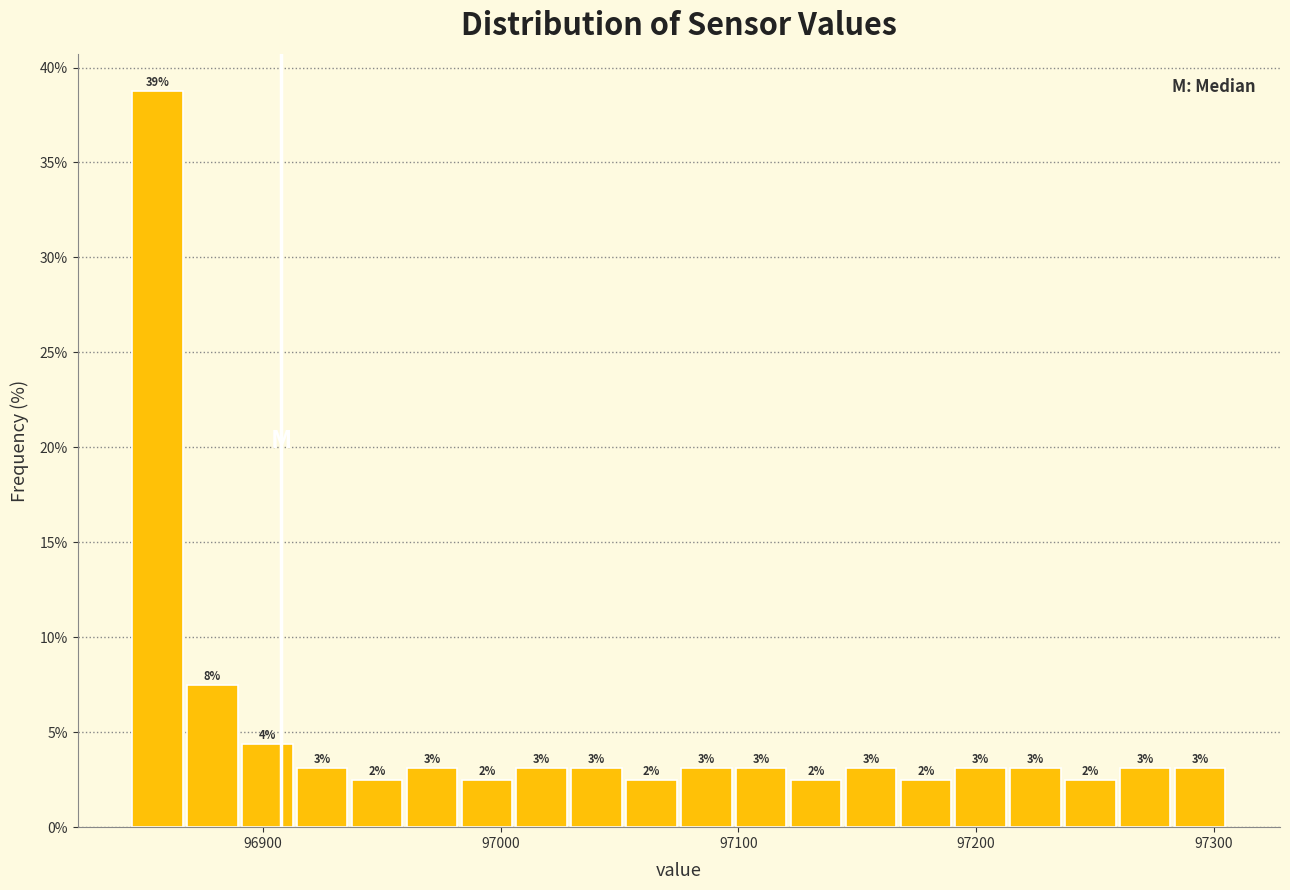

Around what value on the x-axis is the tallest bar? Give the approximate position of its centre, as read against the axis.

96860